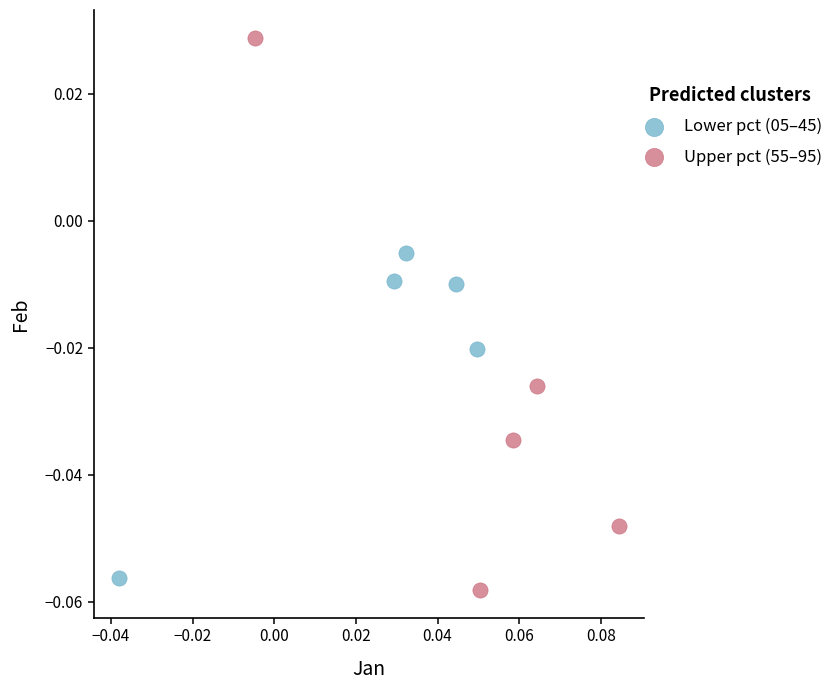

Which series has the widest spread of Y values?

Upper pct (55–95)